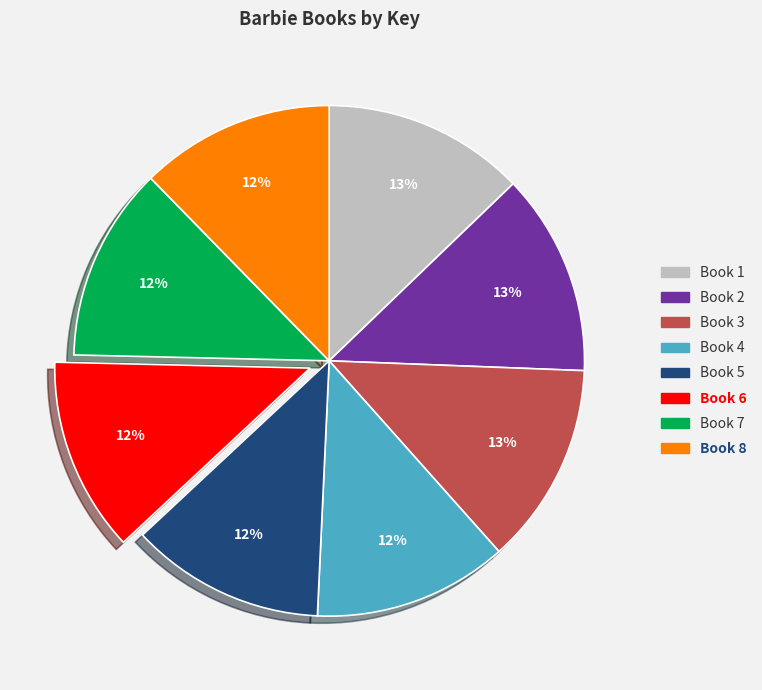

Do Book 4 and Book 2 together represent more than half of the pie?

No